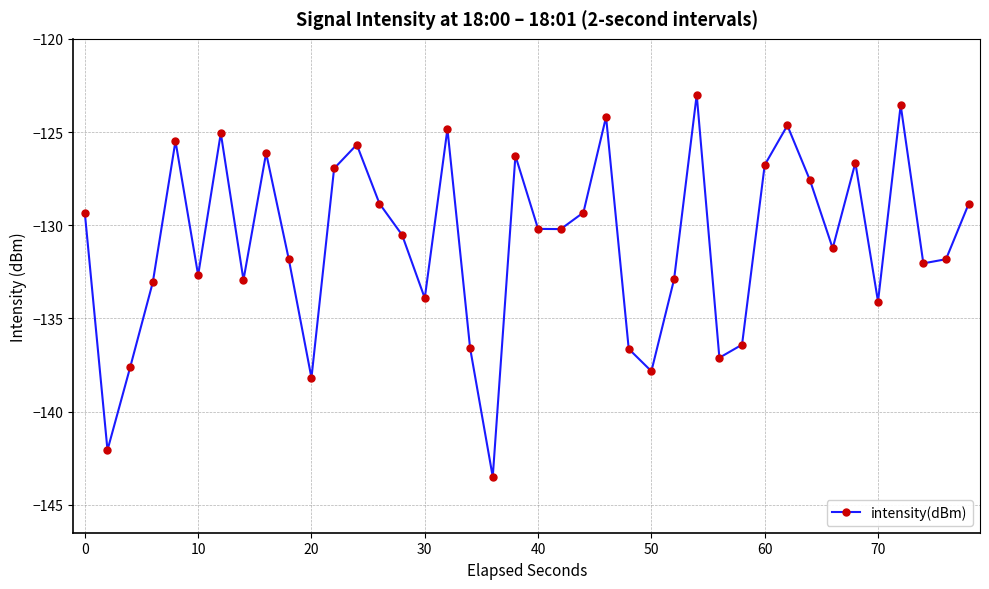

How many points are higher than both their immediate neighbors (excluding endpoints)?

11